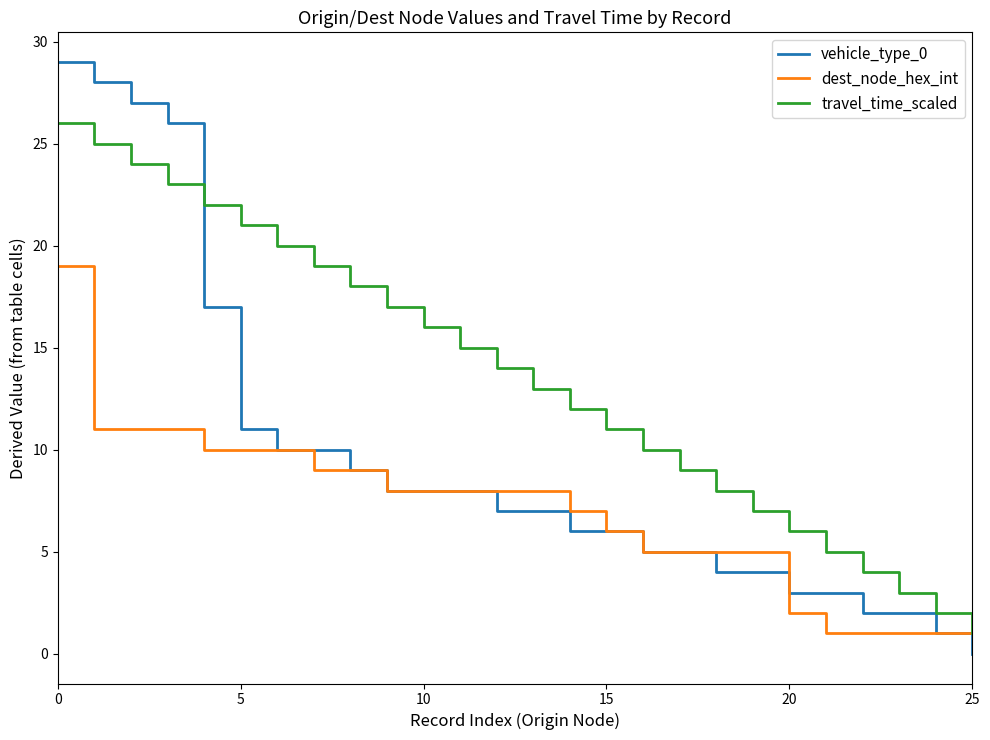

Which series has the largest range (max minus min)?

vehicle_type_0